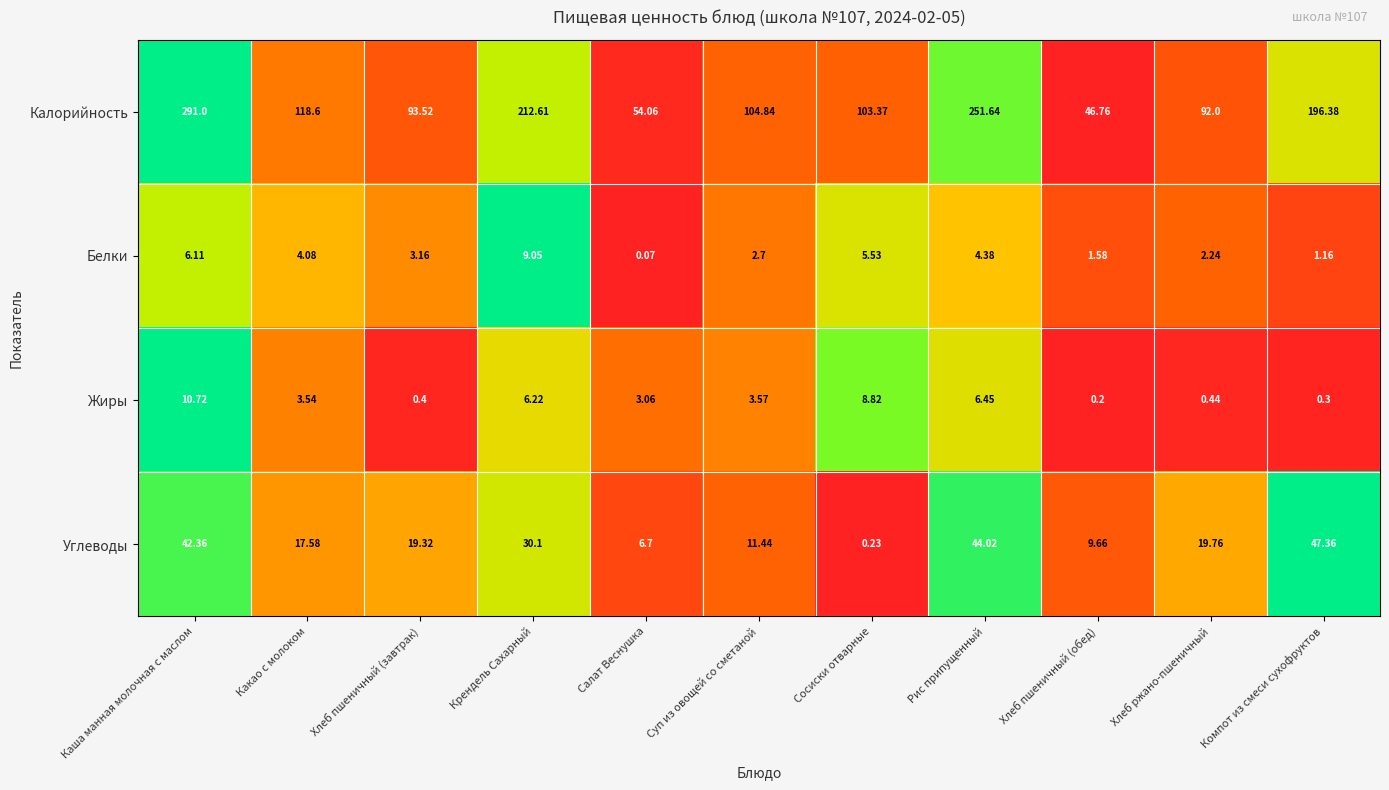

Which series has the widest spread of values?

Калорийность